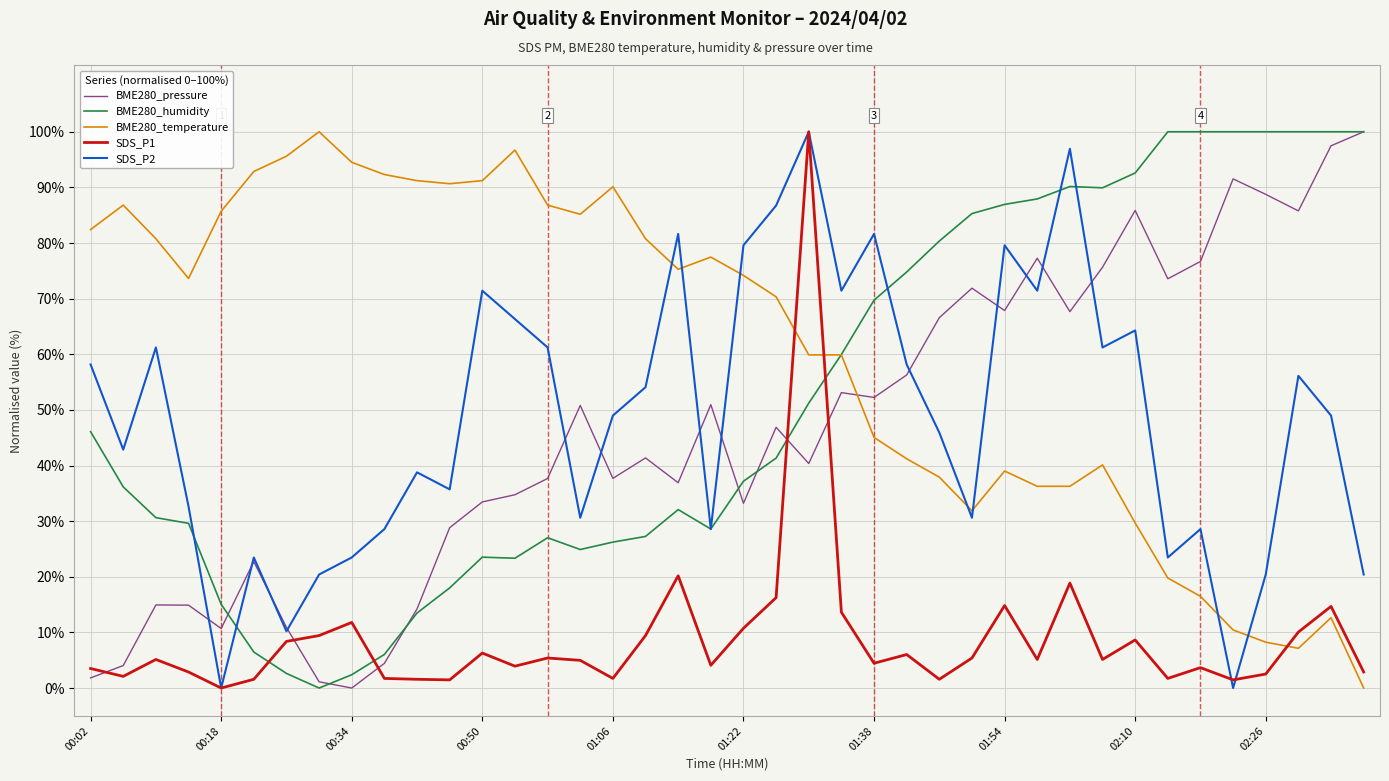

What is the highest value of the SDS_P1 series?

100.0